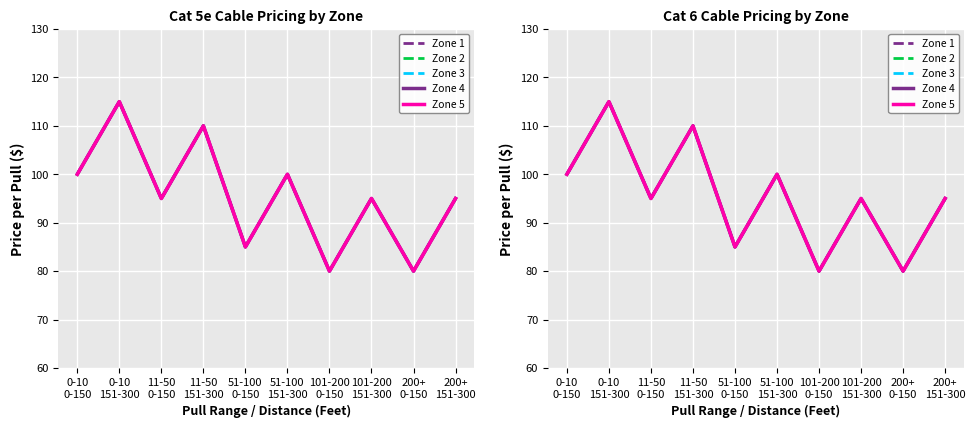

Which series changed the most between 11-50
151-300 and 101-200
0-150?

Zone 1